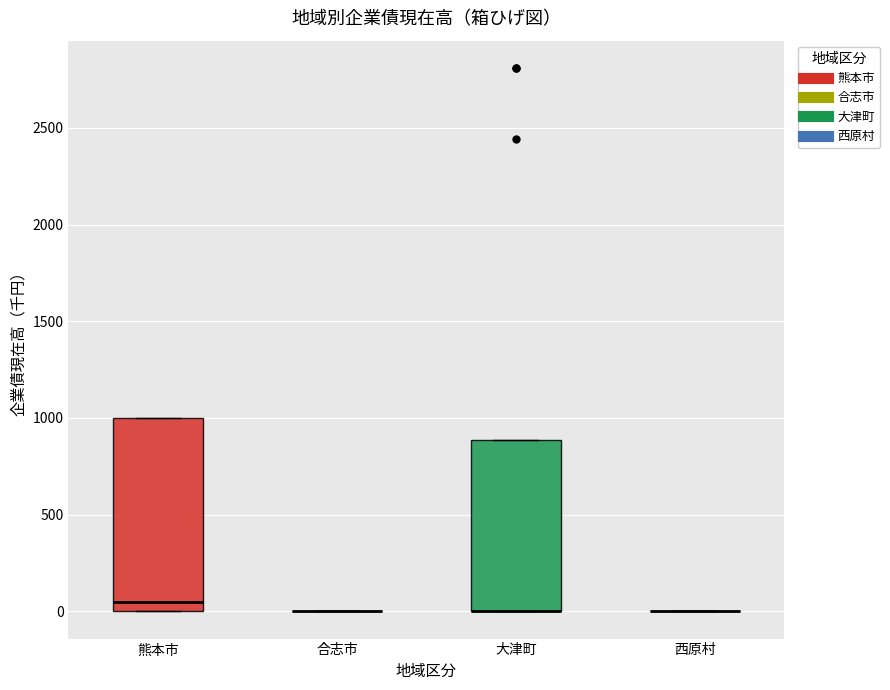

Reading left to right, read every box against the y-axis: the position of its median line, the range the box covers, and the ends of its whiskers. The values are not printed on the chart, so give them approximately, as read against the axis.

熊本市: median 50, box 0 to 1000, whiskers 0 to 1000
合志市: box collapsed to a line at 0, whiskers 0 to 0
大津町: median 0 (drawn on the box's lower edge), box 0 to 900, whiskers 0 to 900
西原村: box collapsed to a line at 0, whiskers 0 to 0